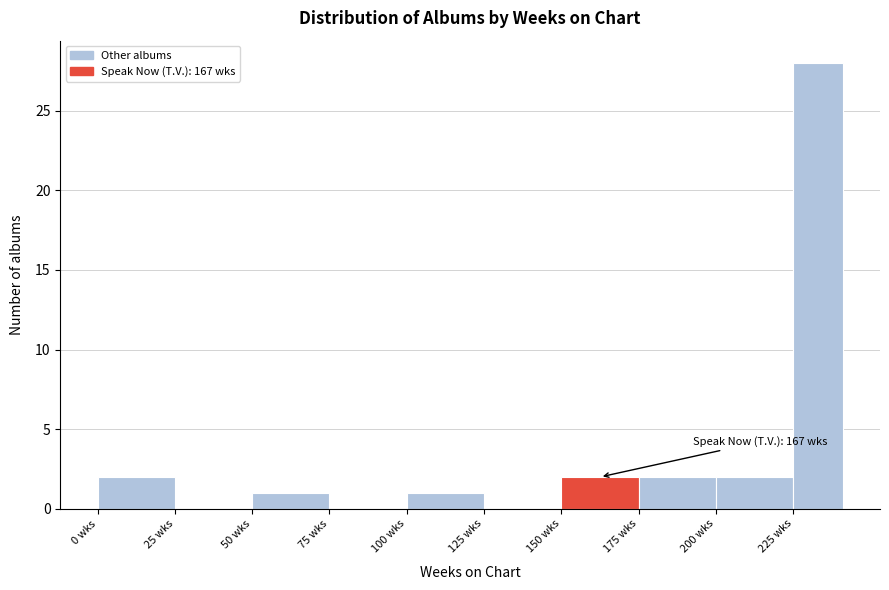

Around what value on the x-axis is the tallest bar? Give the approximate position of its centre, as read against the axis.

235